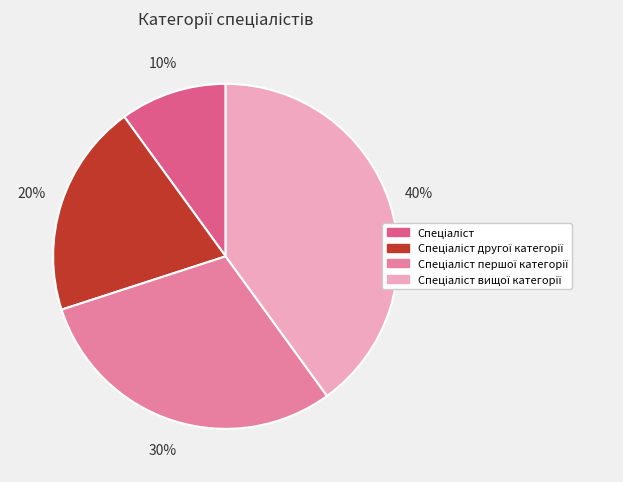

Is there any slice that represents more than half of the pie?

No